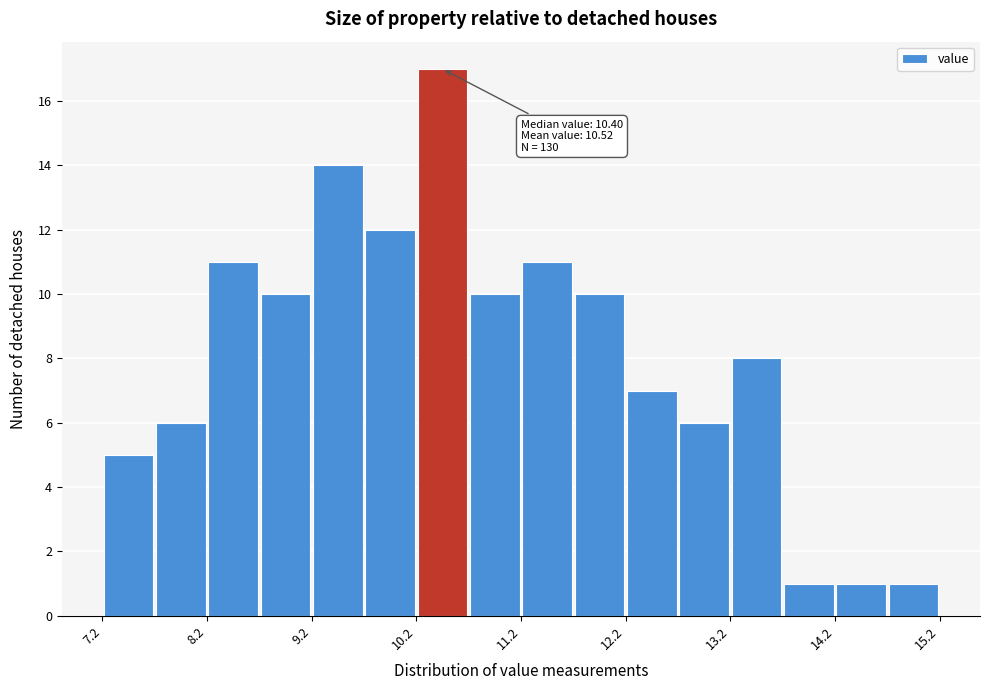

Read against the x-axis, roughly where is the centre of the tallest bar?

10.4